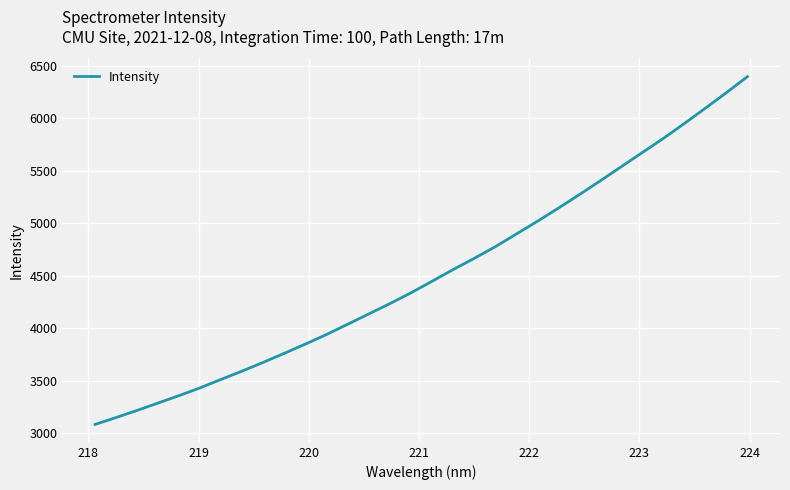

What is the smallest value displayed?

3081.6